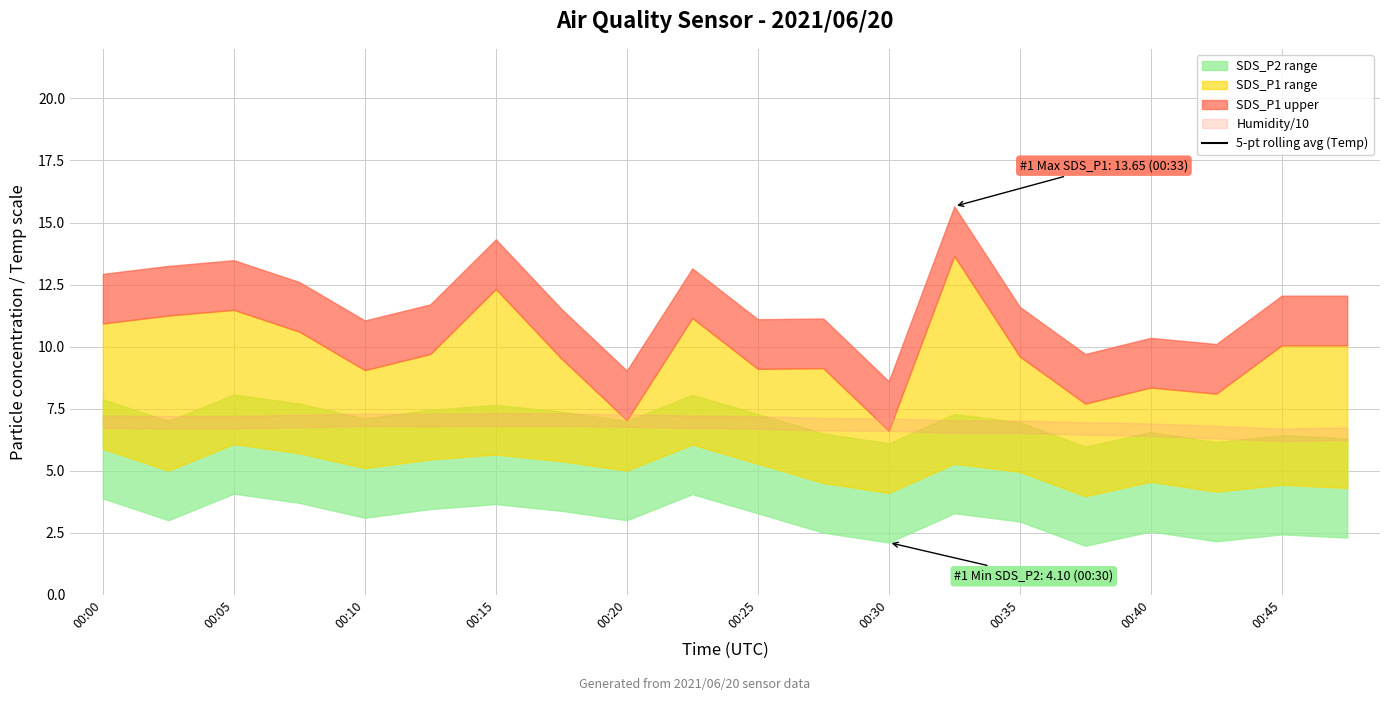

The value at 00:10 is 5.0. True or false?

False